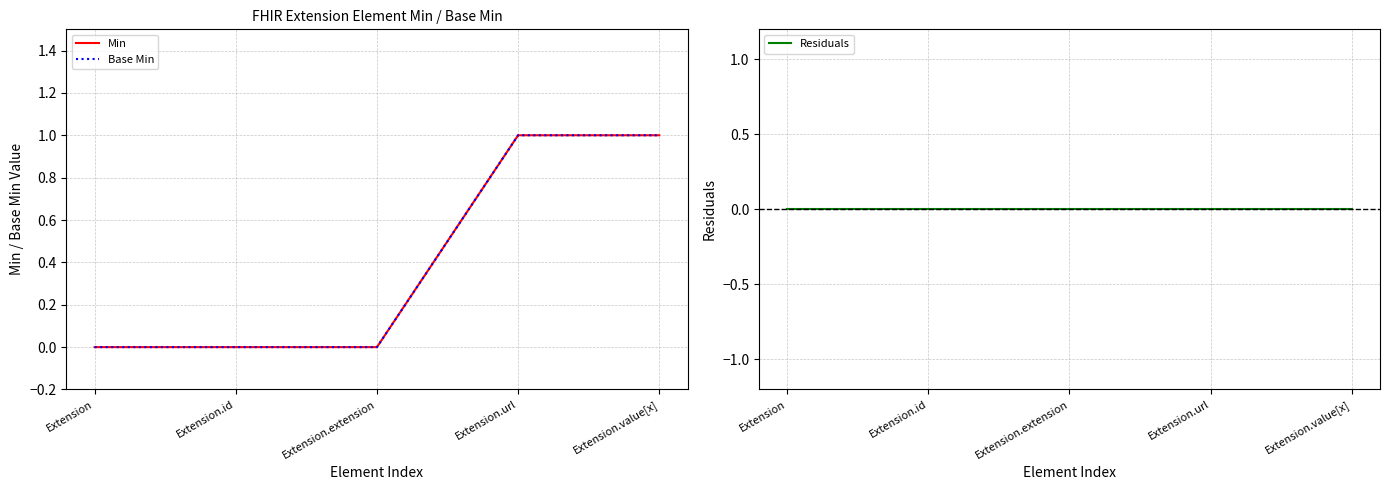

The value of Residuals at Extension.url is 0. True or false?

True